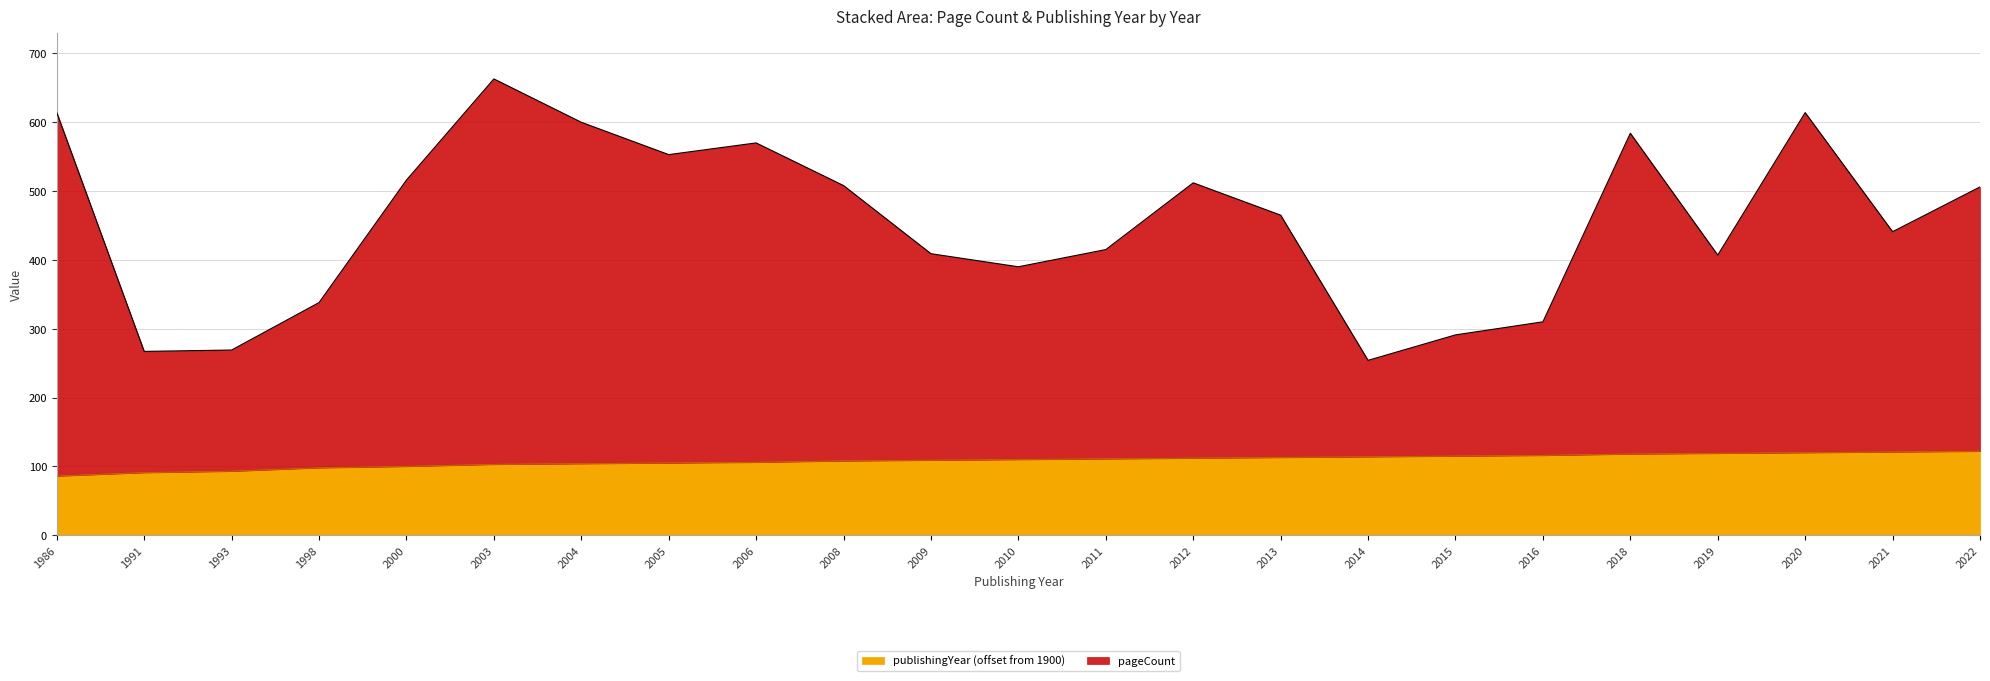

Is the value of publishingYear_scaled at 2014 greater than the value of pageCount at 2022?

No